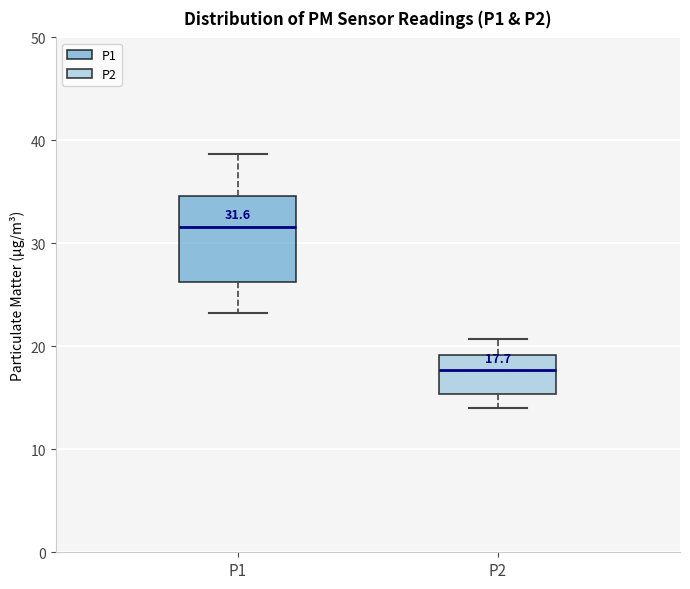

Which box is the tallest, from its lower edge to its upper edge?

P1